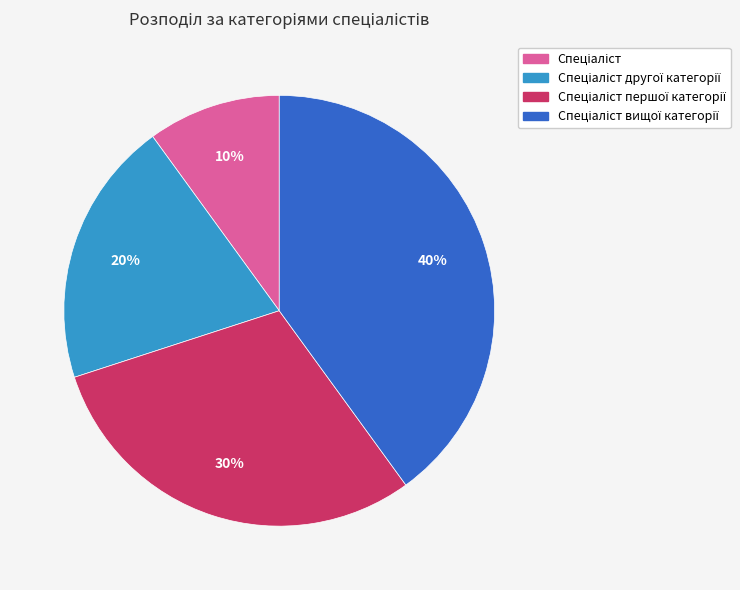

To the nearest percent, what is the difference between the largest and smallest slice percentages?

30%